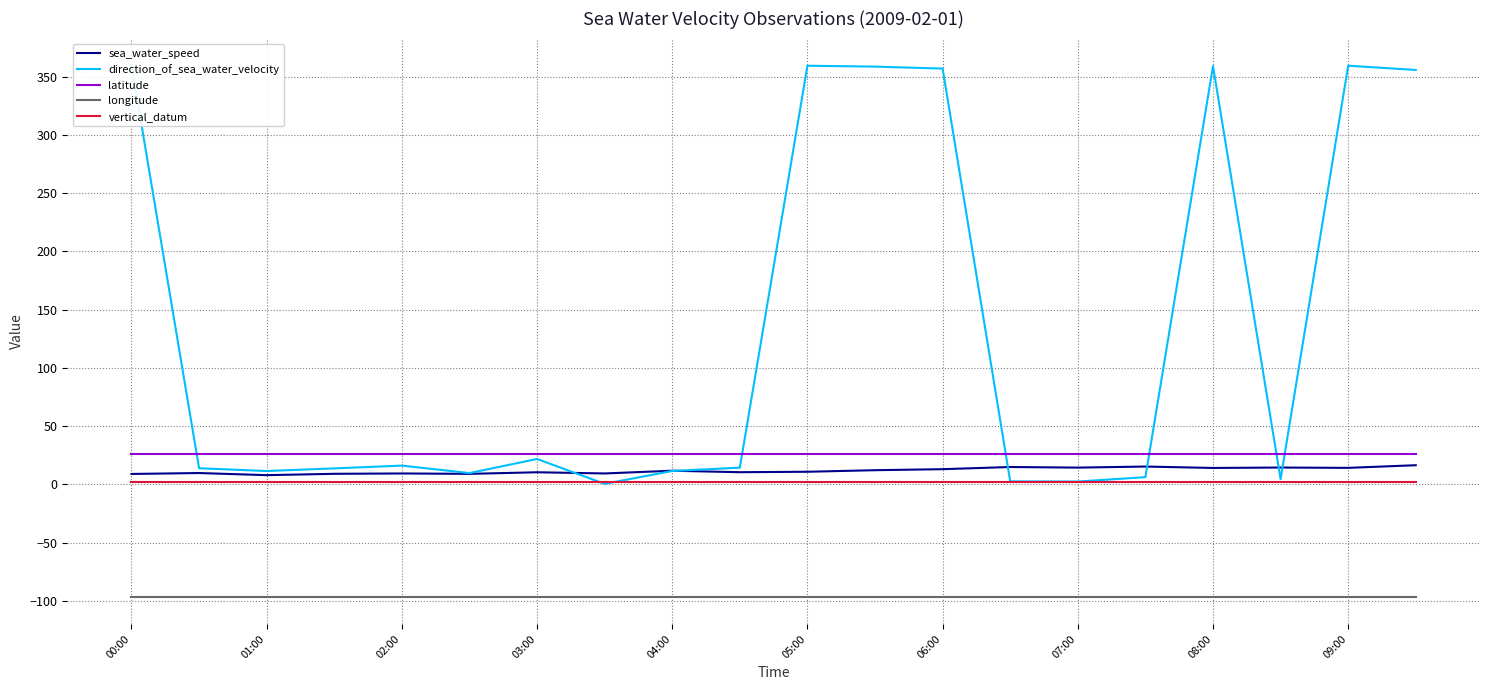

True or false: latitude and longitude cross at least once.

False